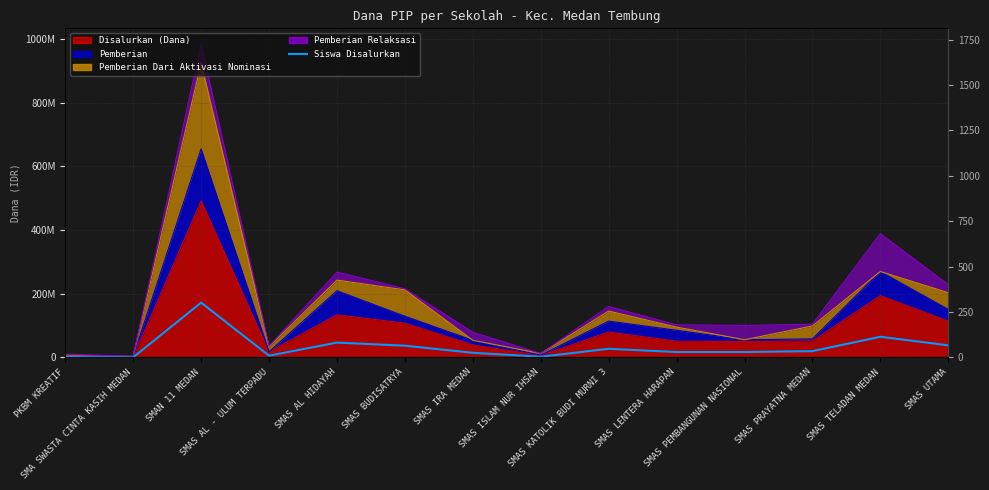

How many points are lower than both their immediate neighbors (excluding endpoints)?

3